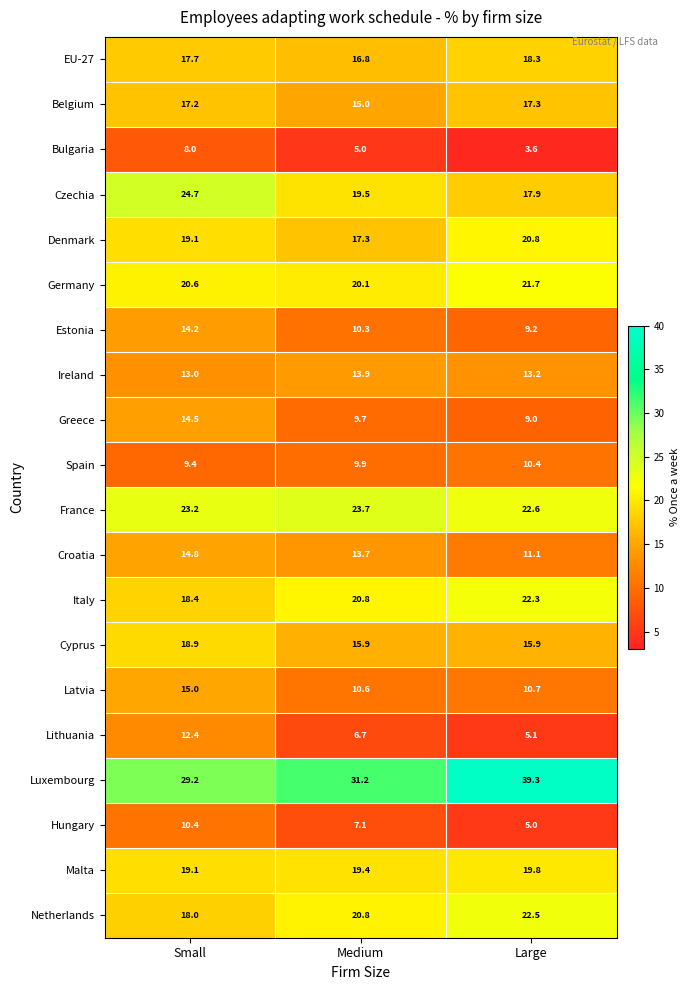

Which series has the widest spread of values?

Luxembourg